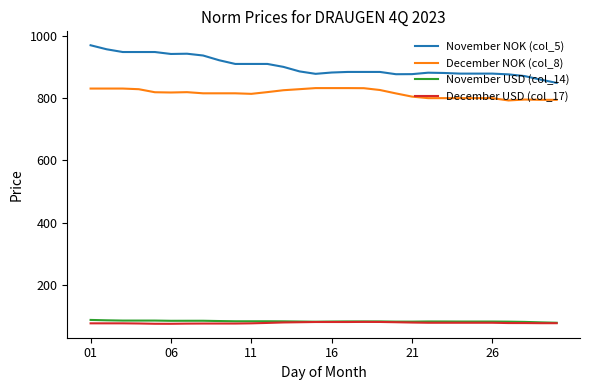

What is the maximum value for November USD (col_14)?

87.3